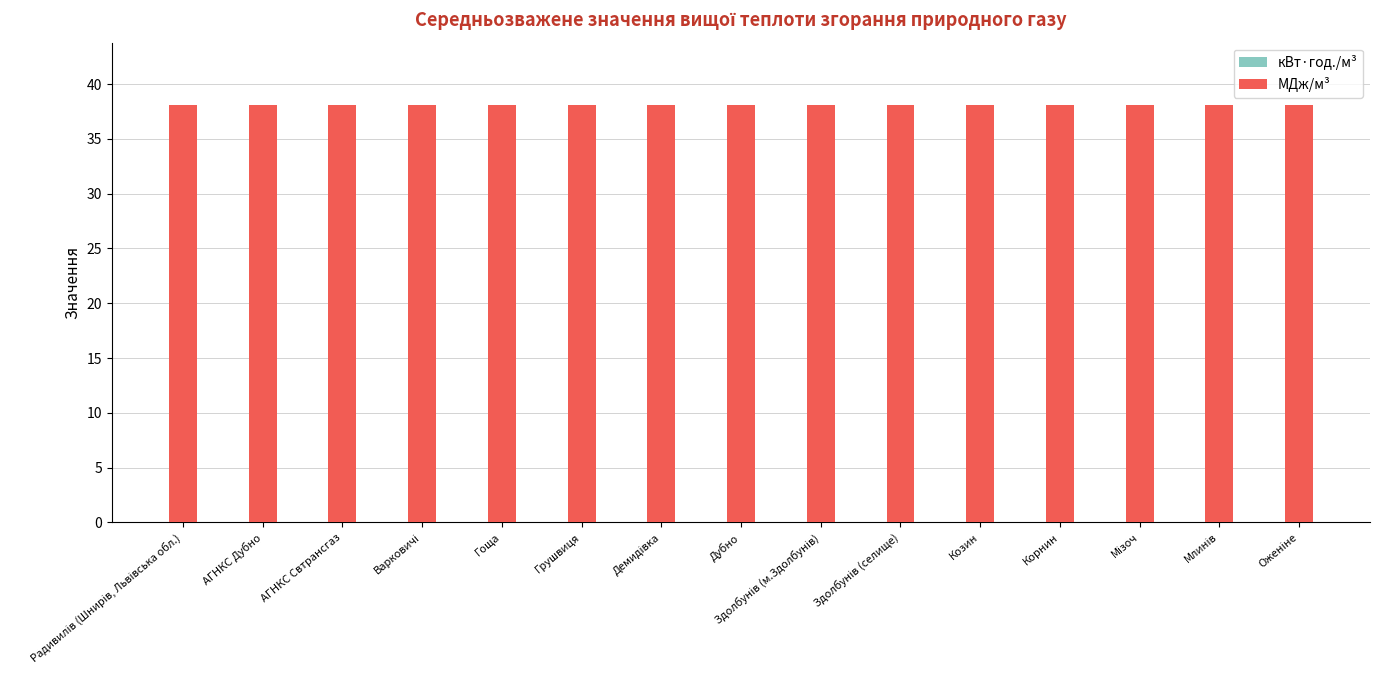

Between Здолбунів (м.Здолбунів) and Демидівка, which is larger?

Демидівка